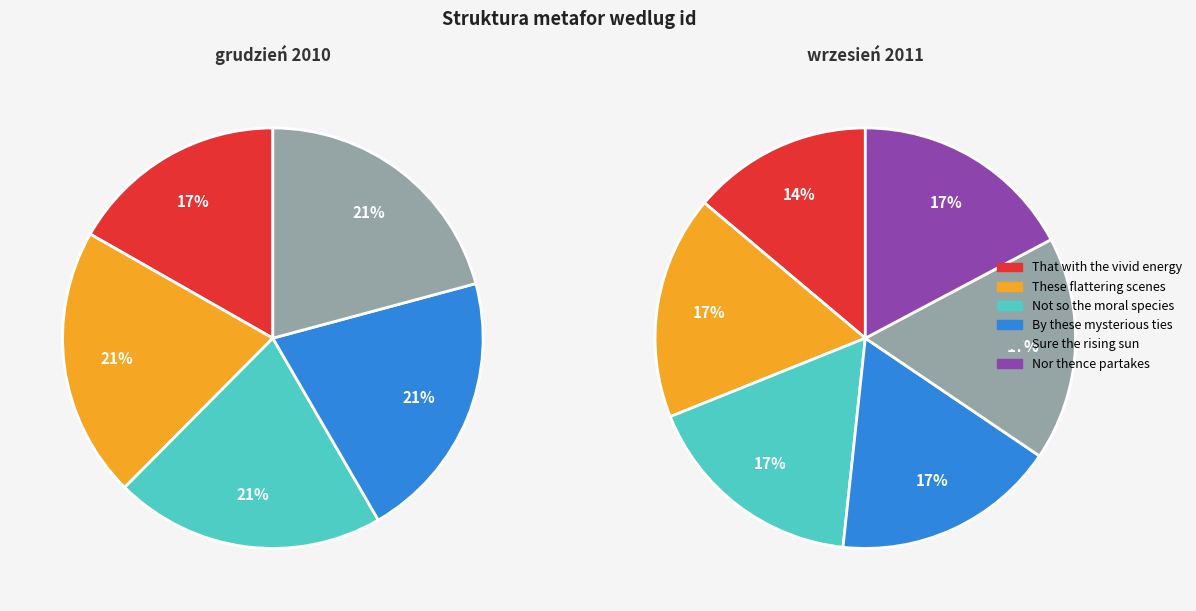

How many segments does this pie chart have?

6